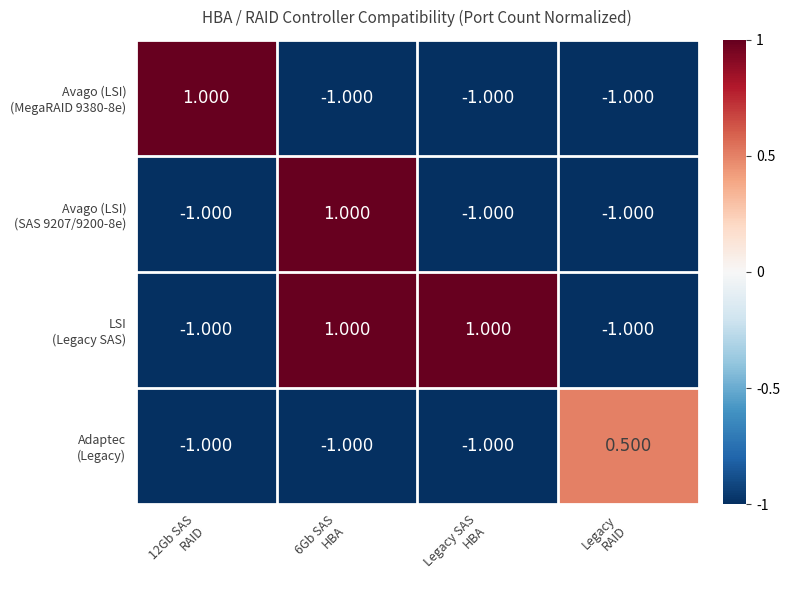

How many data points does each series have?

4